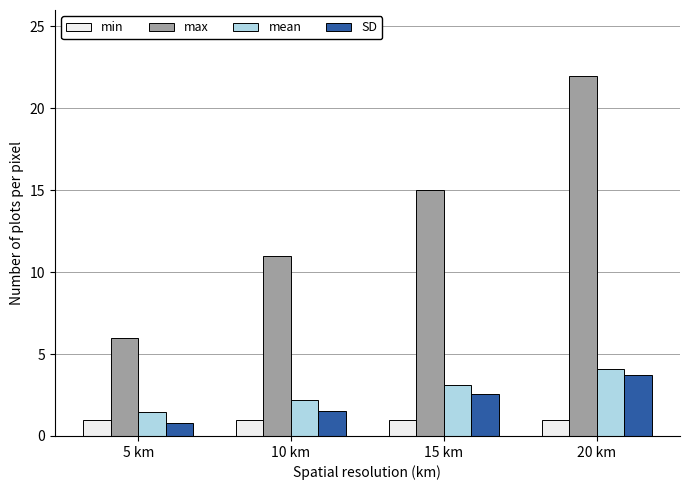

What is the value of the min bar at the 3rd from the left?

1.0